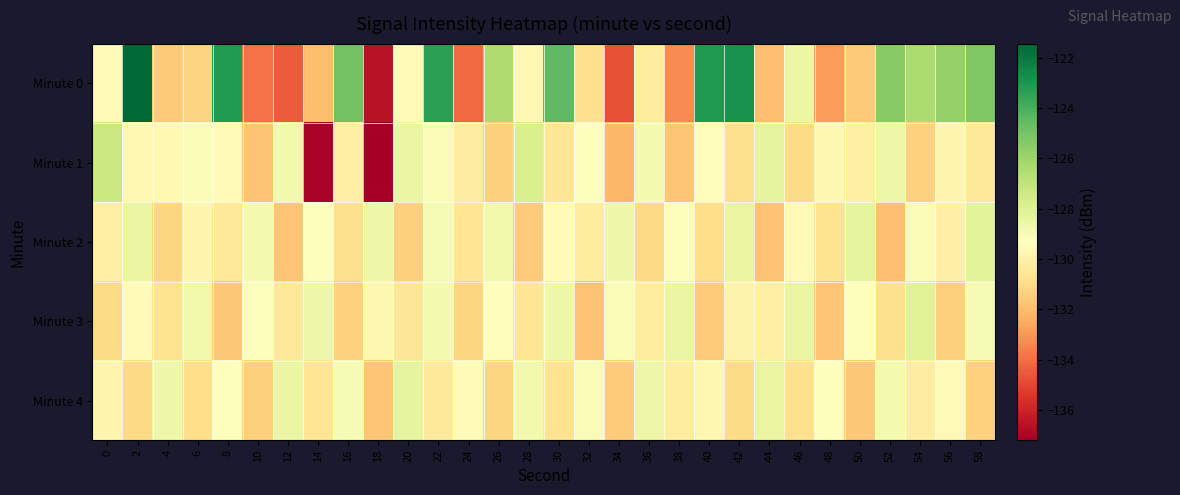

At 14, list the series in order from largest to smallest.

Minute 3, Minute 2, Minute 4, Minute 0, Minute 1